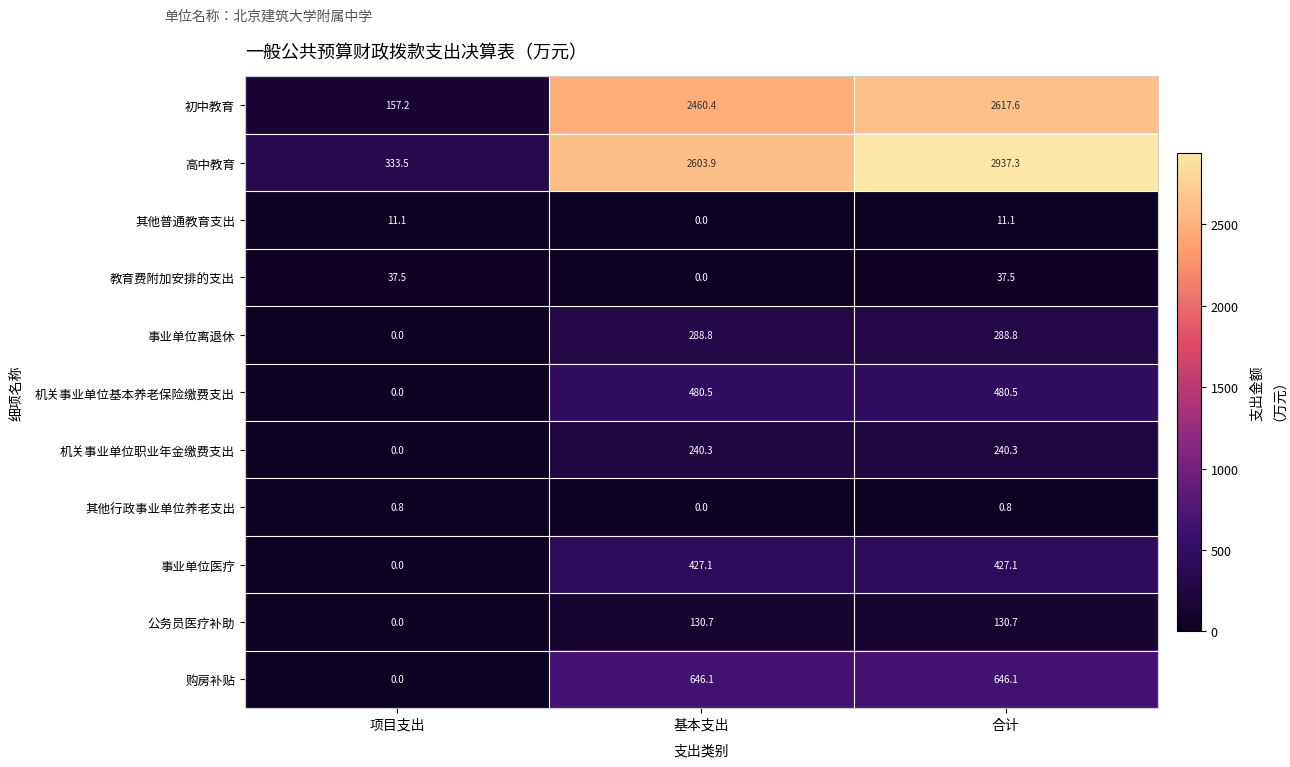

What is the spread (max minus min) of values at 基本支出?

2603.9